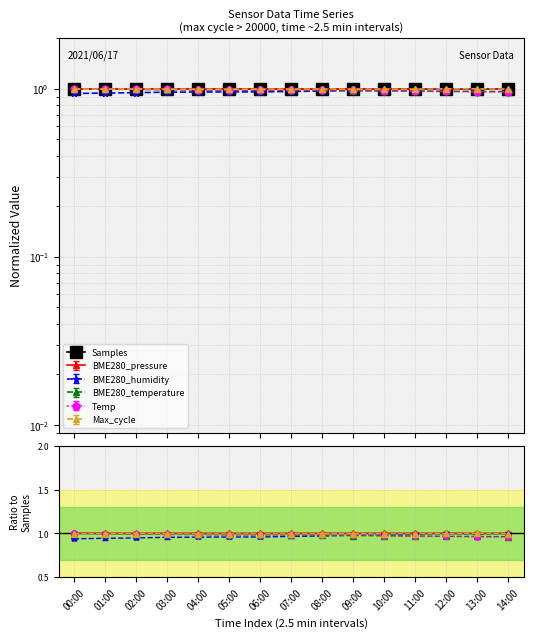

Which series ends up on top after the final intersection of BME280_humidity and Temp?

BME280_humidity